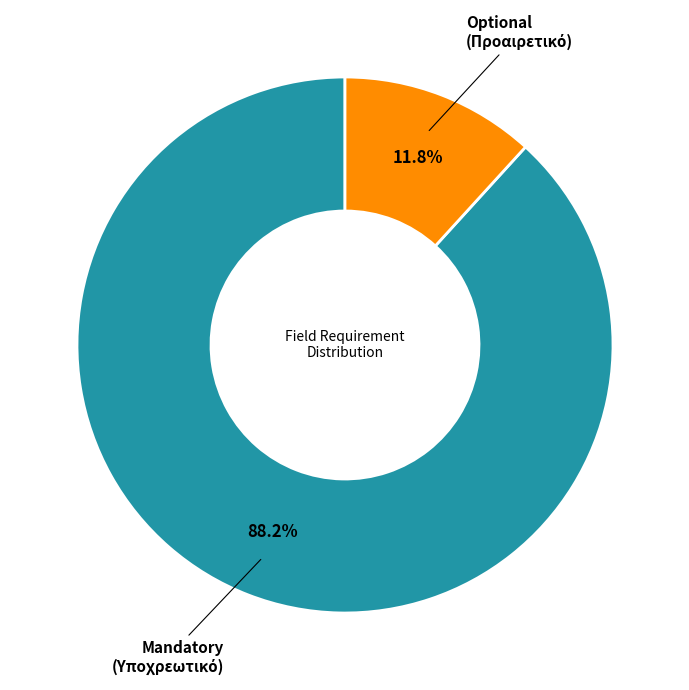

Is there any slice that represents more than half of the pie?

Yes